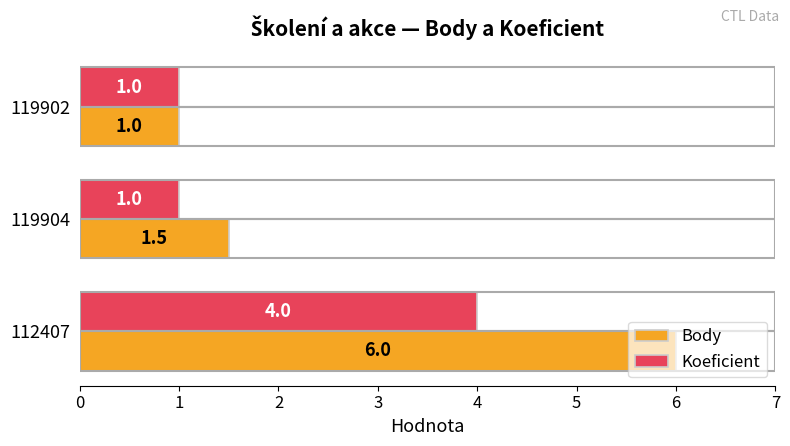

What is the smallest value displayed?

1.0